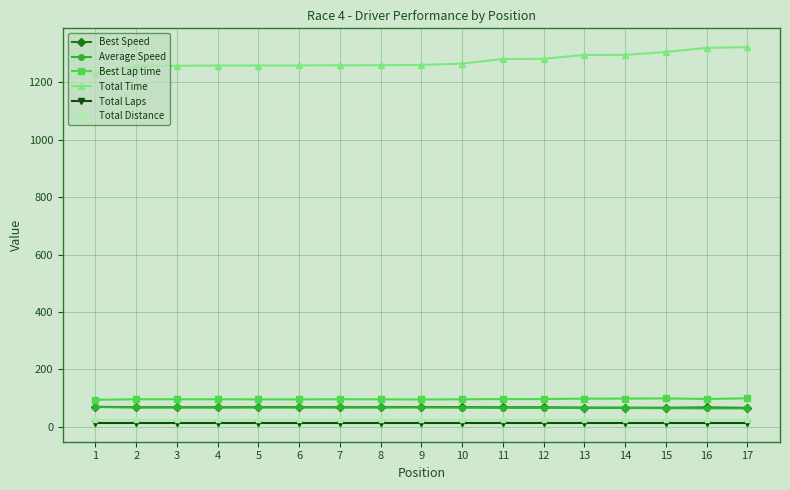

Read the Total Time value at 9.

1260.6